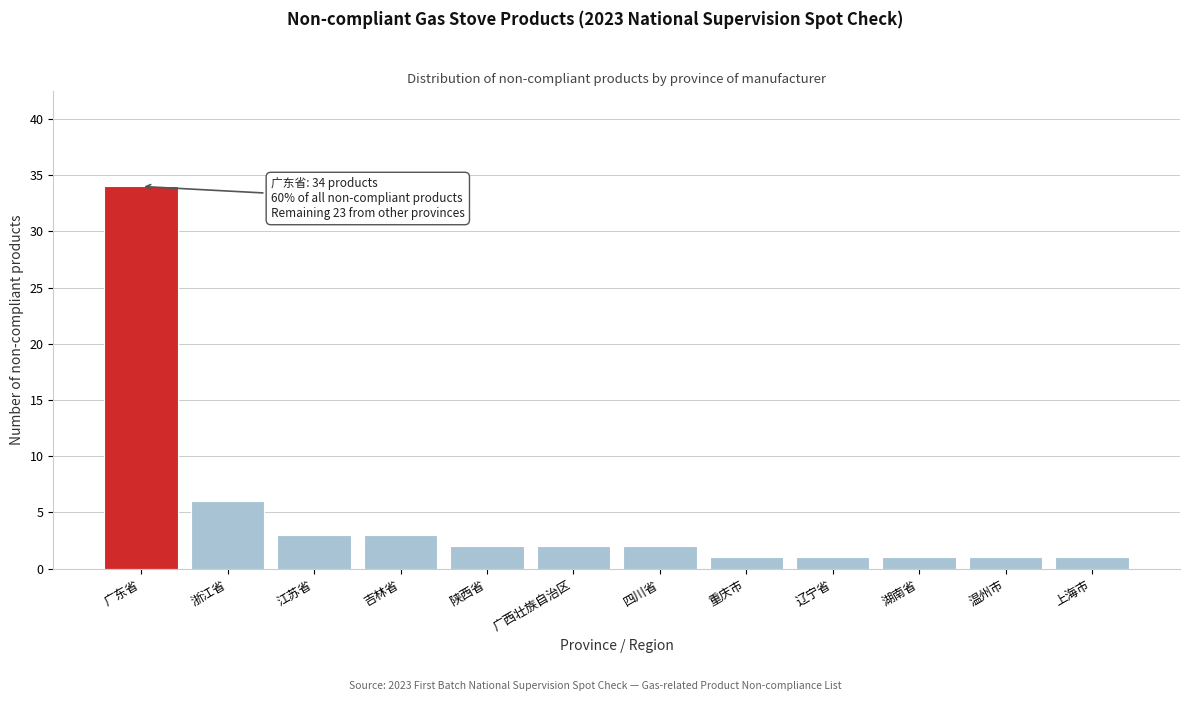

Reading right to left, what are all the values shown in this chart?

上海市=1	温州市=1	湖南省=1	辽宁省=1	重庆市=1	四川省=2	广西壮族自治区=2	陕西省=2	吉林省=3	江苏省=3	浙江省=6	广东省=34